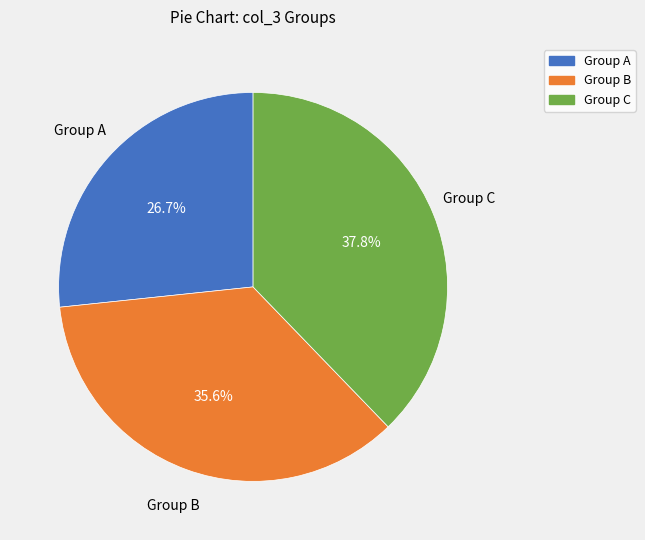

Which has a higher value, Group B or Group A?

Group B